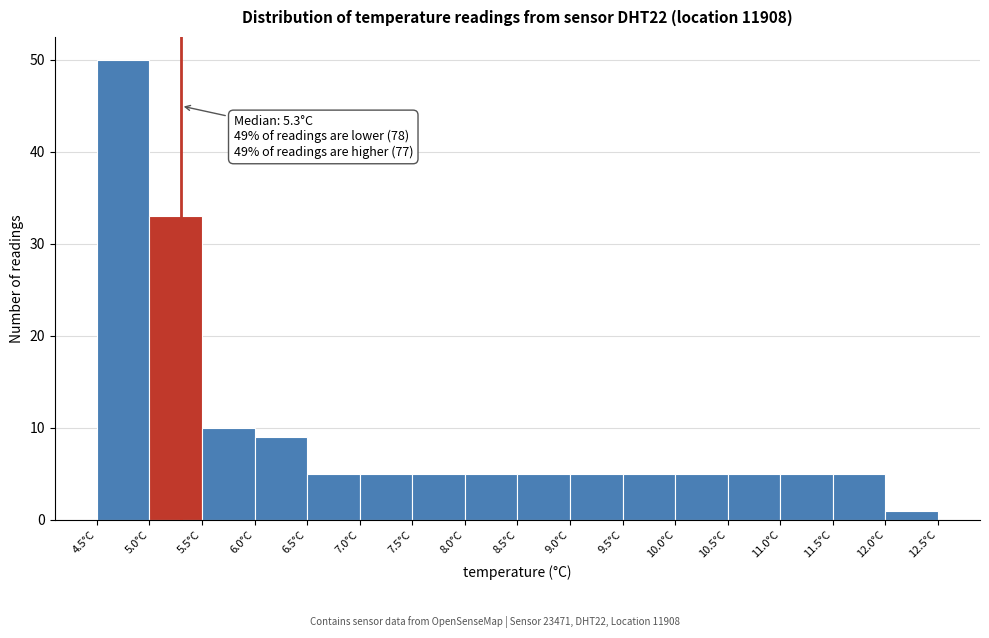

Which range on the x-axis has the tallest bar?

4.5 to 5.0